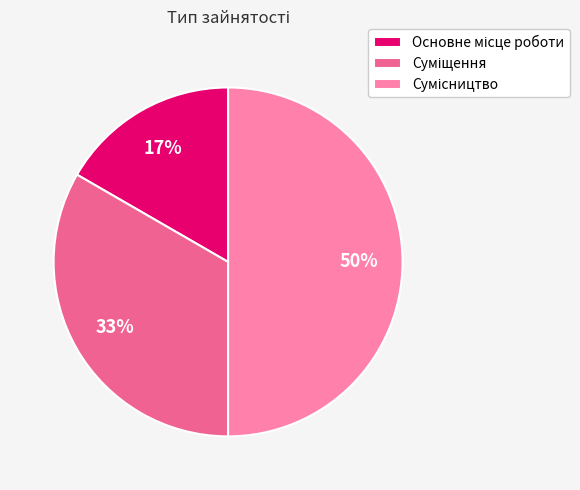

To the nearest percent, what is the difference between the largest and smallest slice percentages?

33%